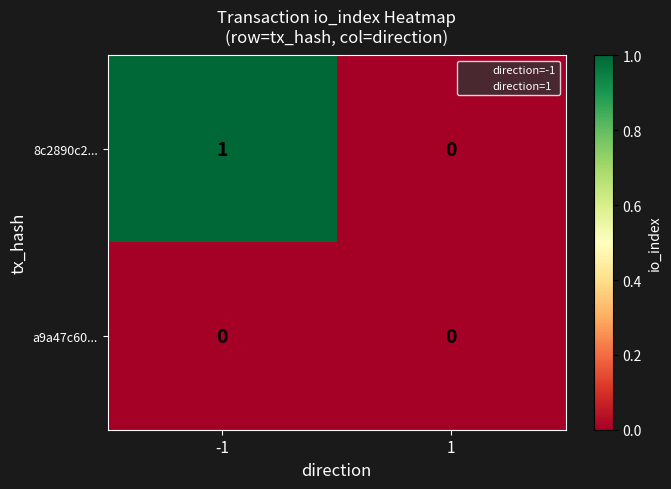

Which series has the largest total across all categories?

8c2890c2...